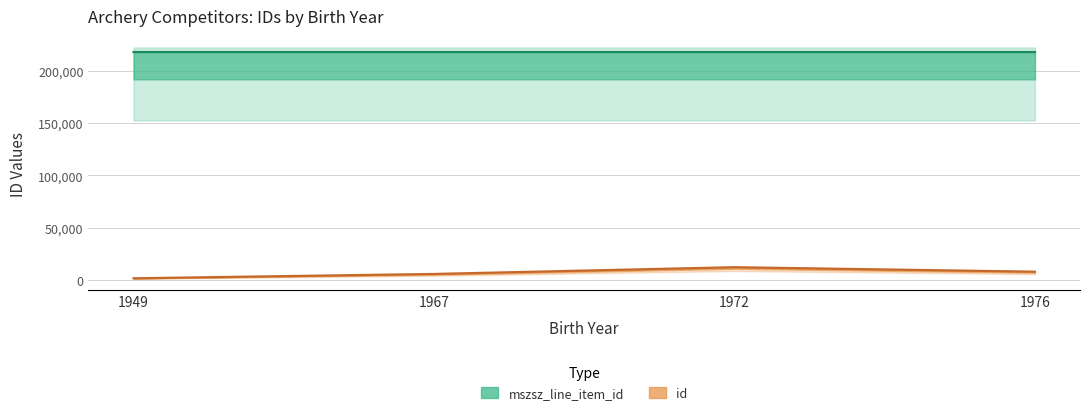

What is the value of the id point at the 1st from the left?

1580